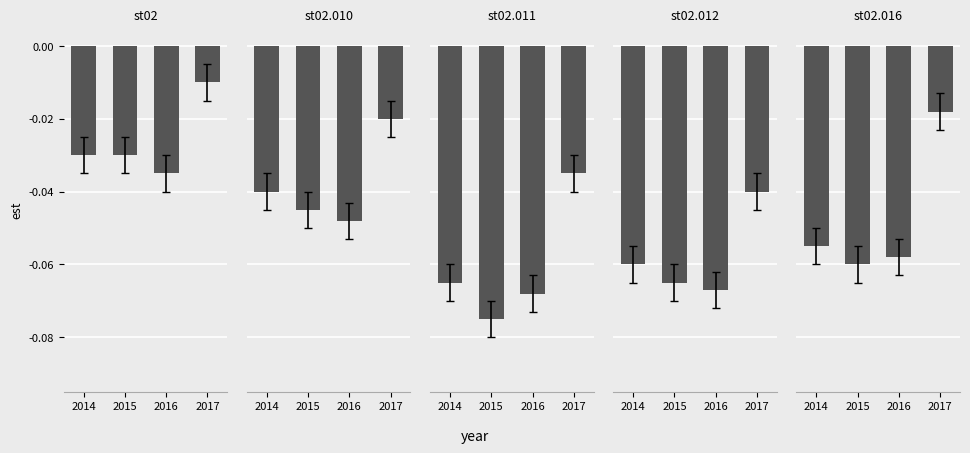

List the labels in order of st02.011 value, largest first.

2017, 2014, 2016, 2015